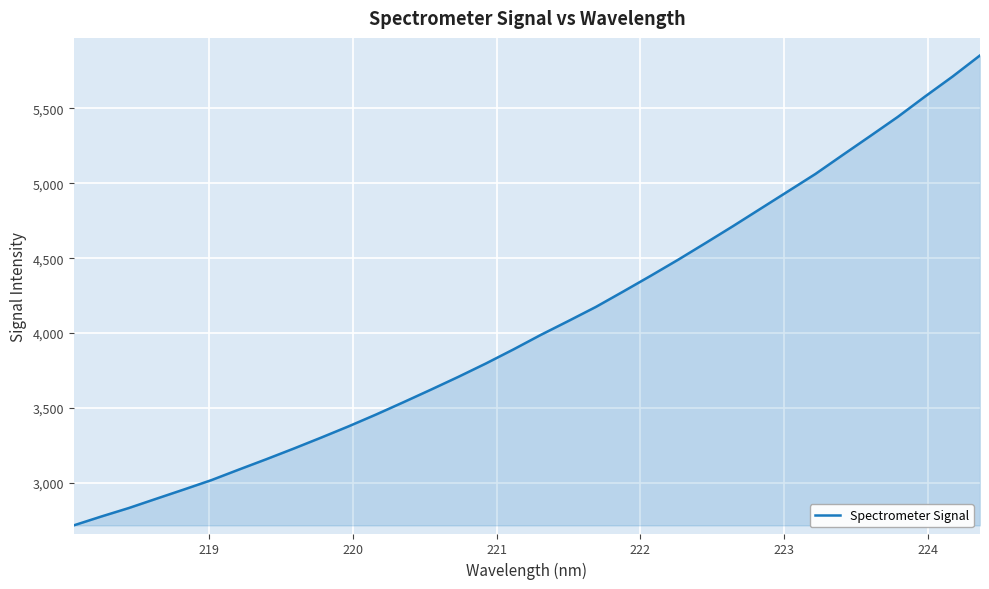

What is the minimum value shown in the chart?

2716.1